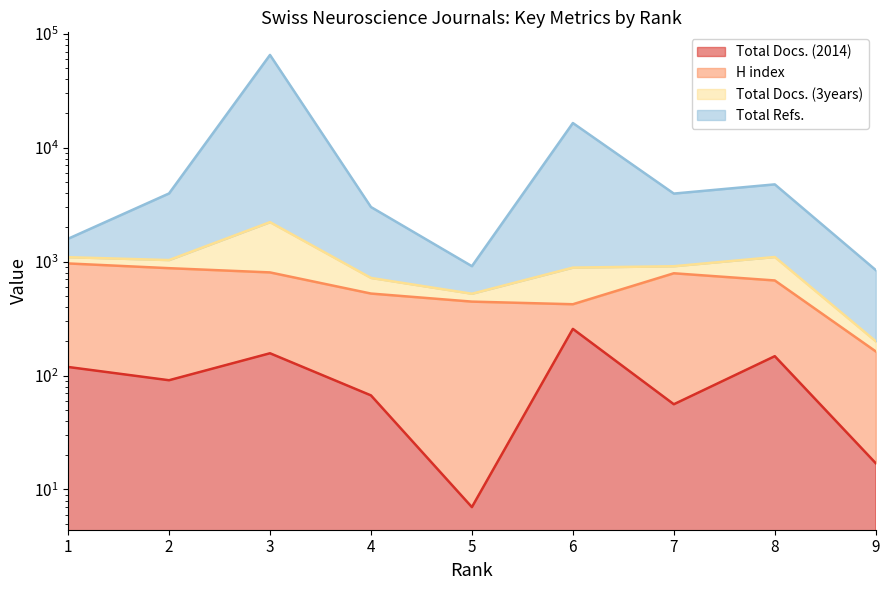

Is the value of Total Docs. (2014) at 9 greater than the value of Total Refs. at 8?

No